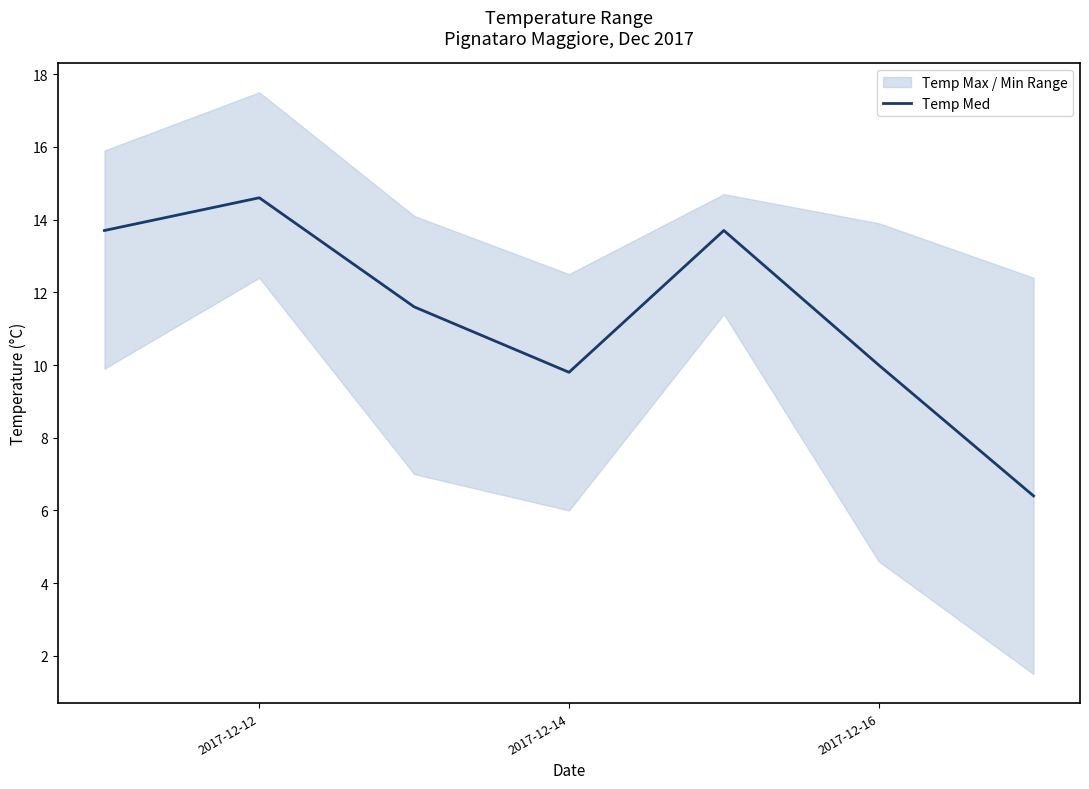

Is it true that Temp Med equals 10.0 at 2017-12-16?

True